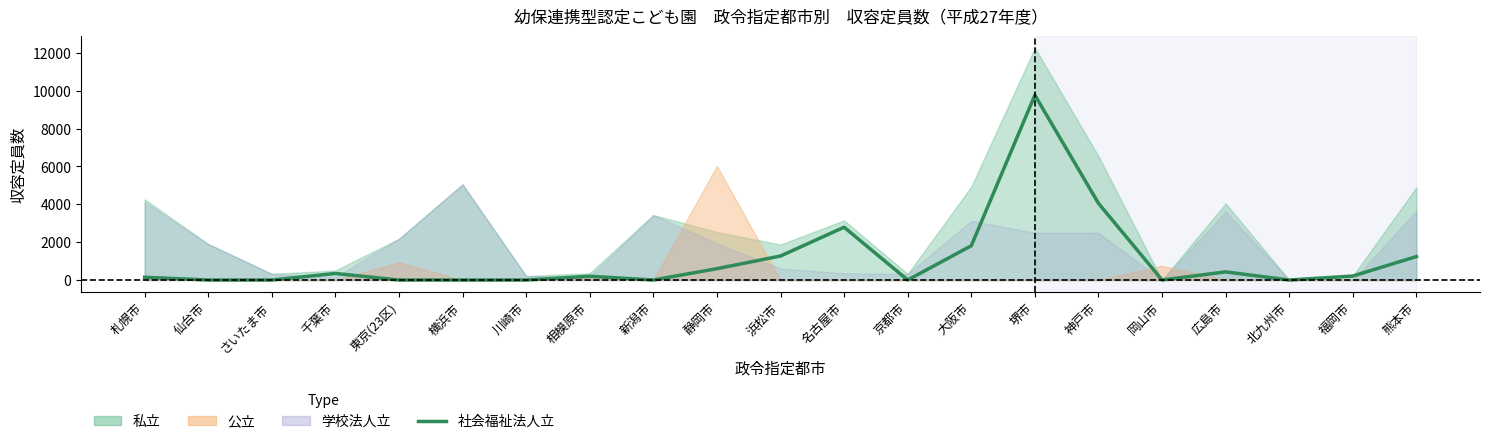

Reading left to right, list all the values displayed in this chart.

145	0	0	346	0	0	0	198	0	600	1269	2789	0	1811	9769	4053	0	430	0	210	1240